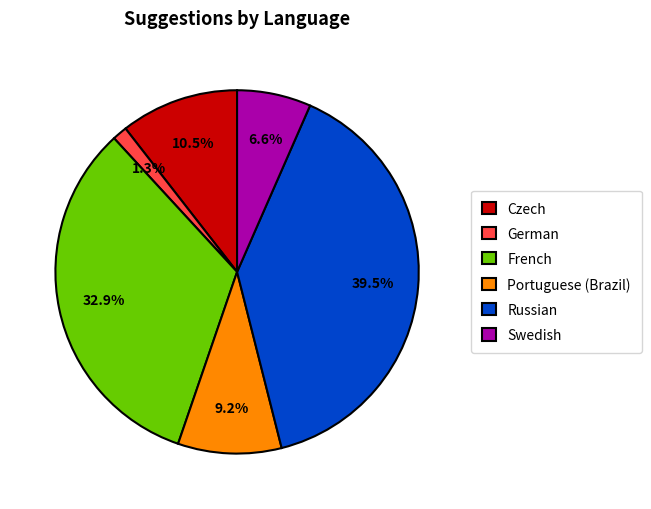

Combined, what portion of the pie is German and Czech?

11.8%